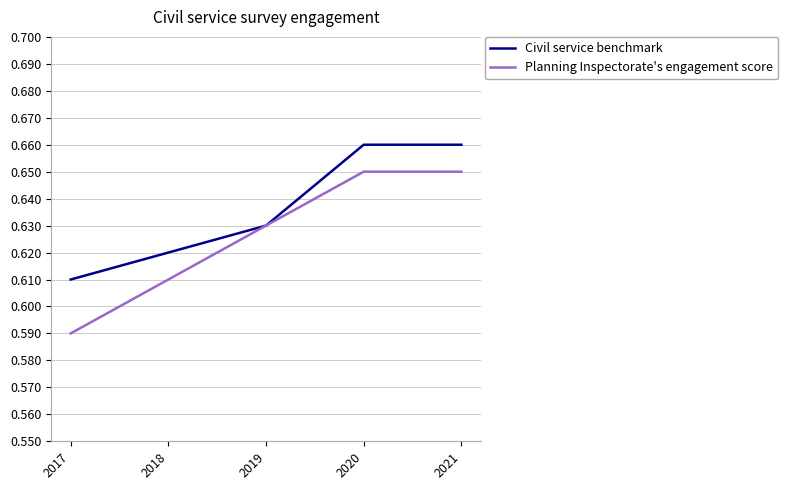

Which series has the largest total across all categories?

Civil service benchmark